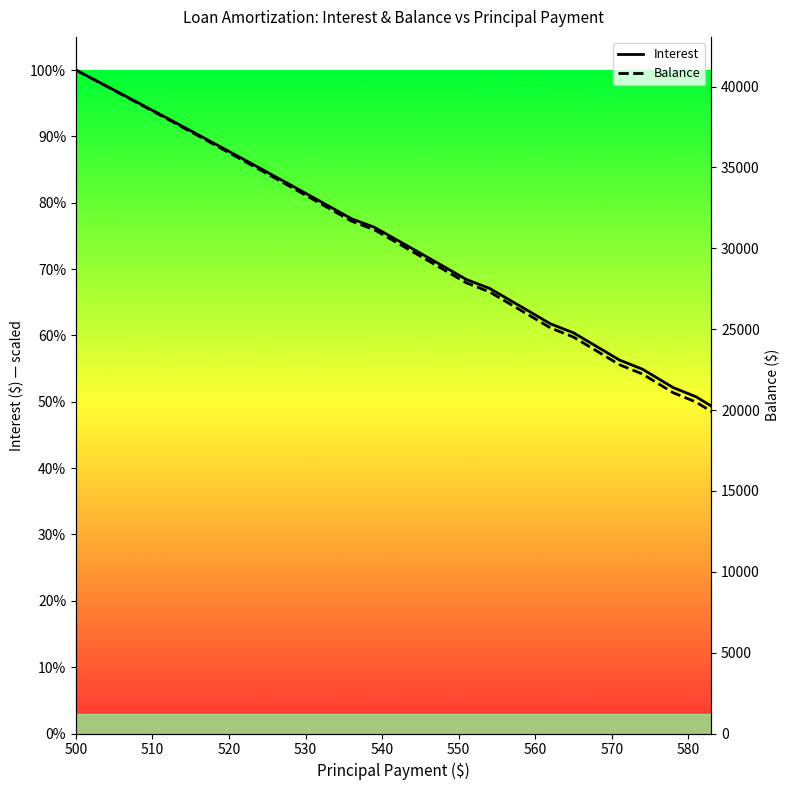

Rank the series by their average value, from highest to lowest.

Interest, Balance